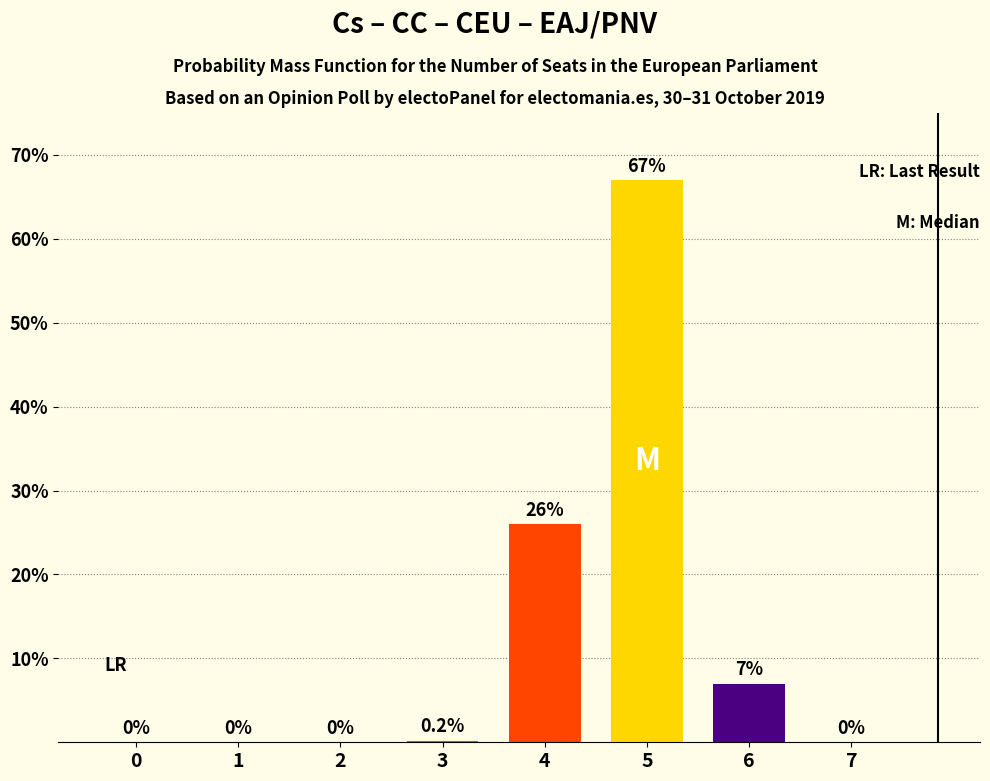

Reading left to right, what are all the values shown in this chart?

0=0.0	1=0.0	2=0.0	3=0.2	4=26.0	5=67.0	6=7.0	7=0.0